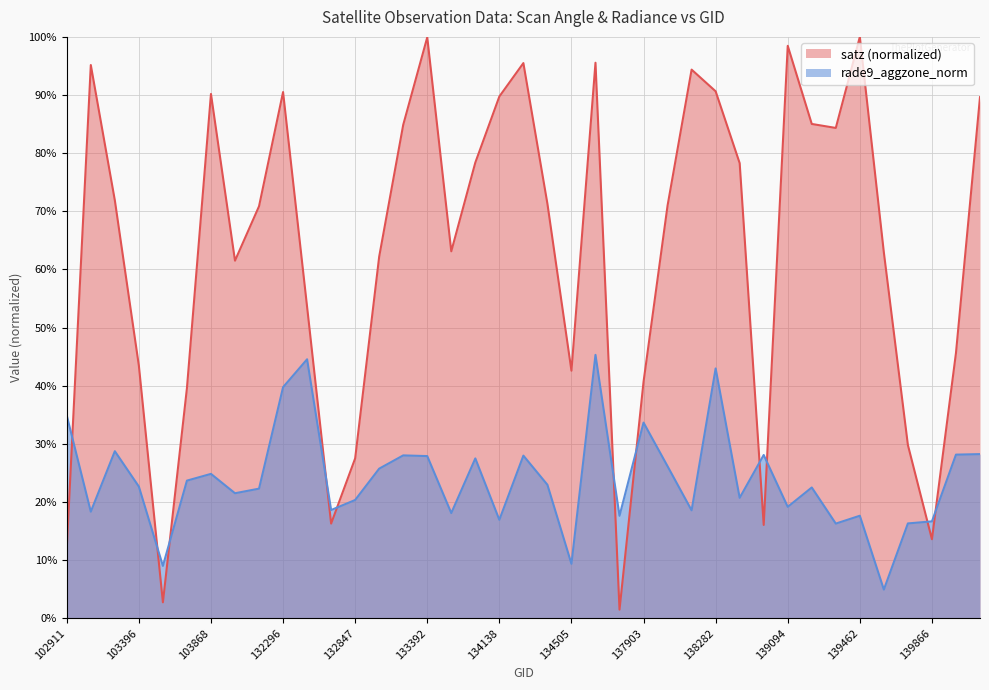

What is the difference between the rade9_aggzone_norm values at 139866 and 139269?

0.1